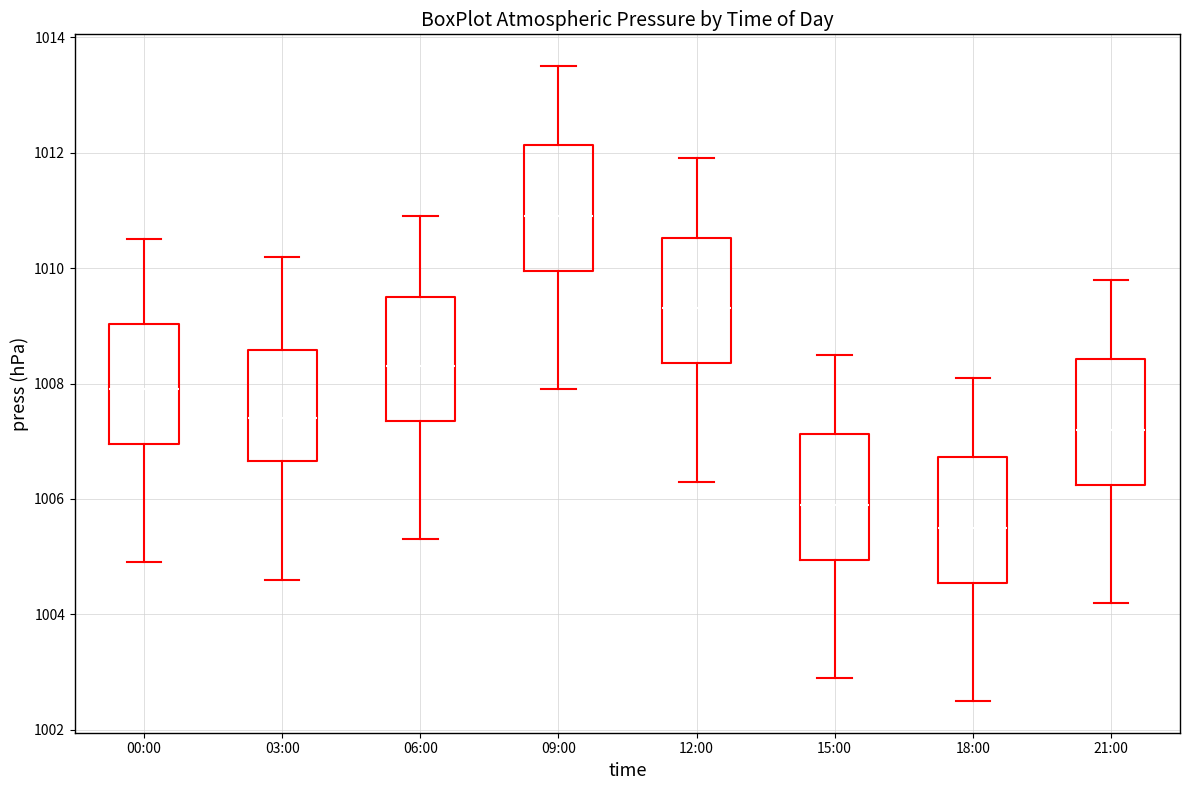

Which box's median line is the lowest?

18:00